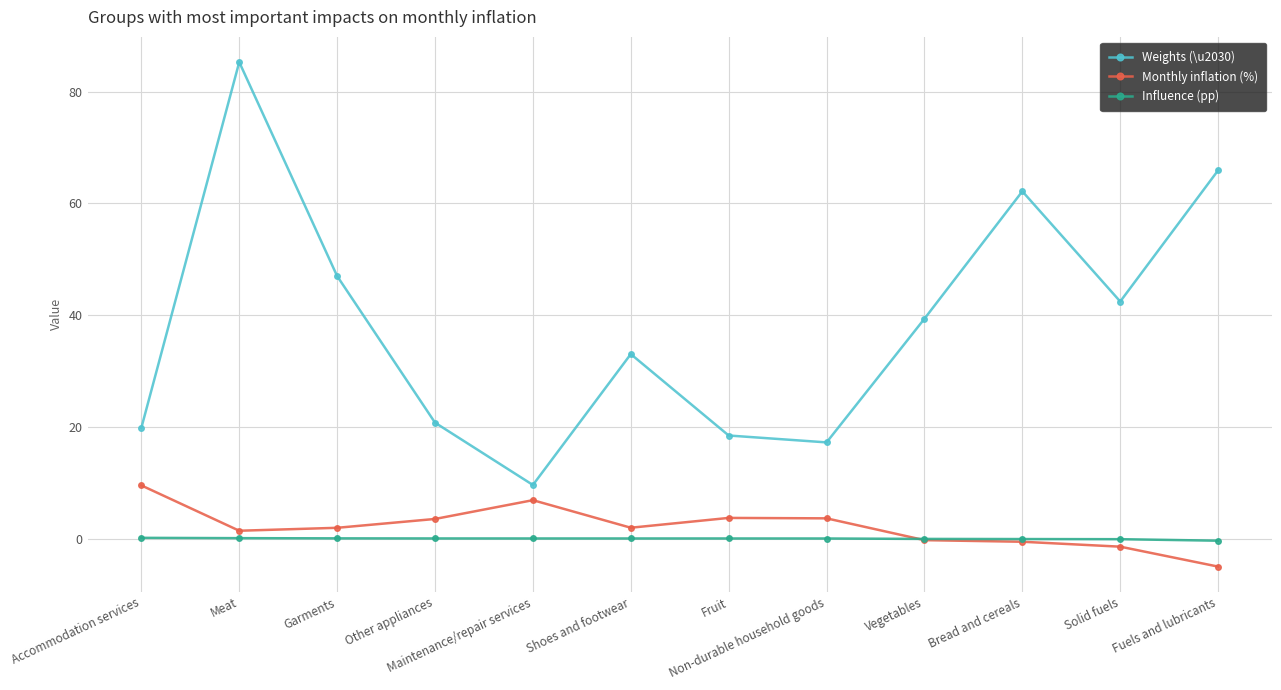

What is the difference between the maximum and minimum values in the Weights (\u2030) series?

75.6